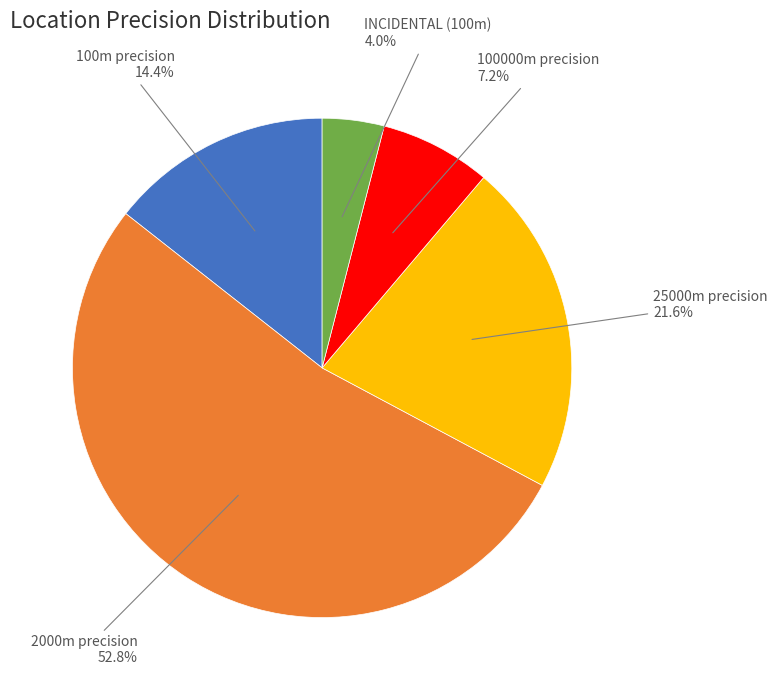

Is there any slice that represents more than half of the pie?

Yes